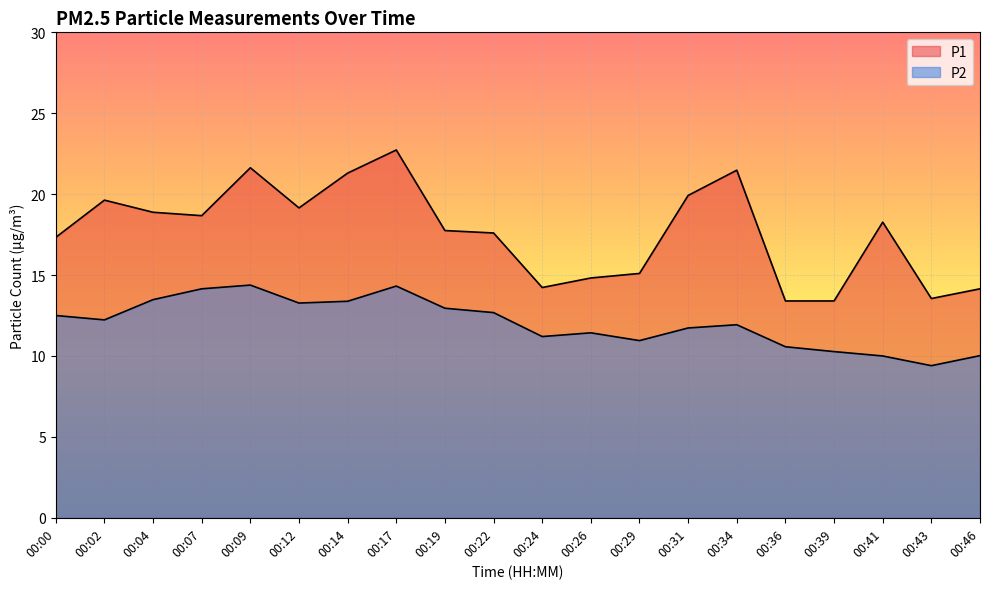

Rank the categories by P2 value from lowest to highest.

00:43, 00:41, 00:46, 00:39, 00:36, 00:29, 00:24, 00:26, 00:31, 00:34, 00:02, 00:00, 00:22, 00:19, 00:12, 00:14, 00:04, 00:07, 00:17, 00:09